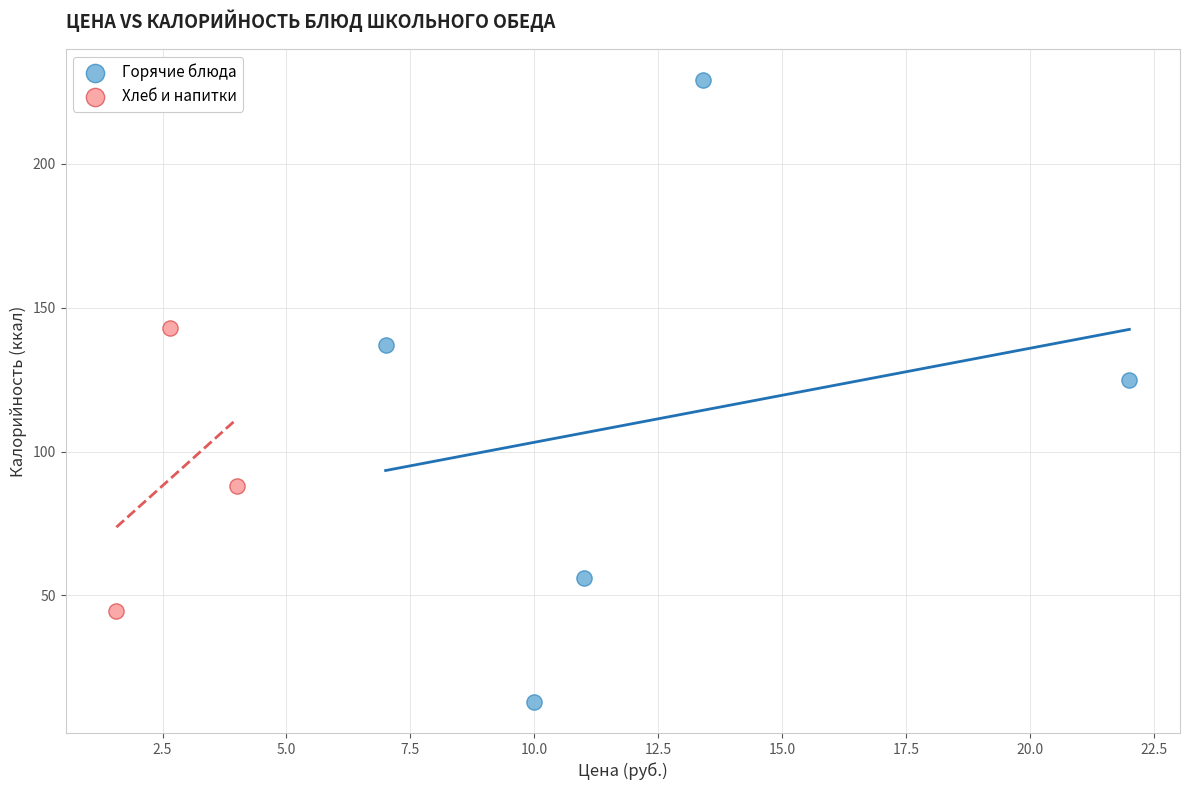

Which series contains the lowest Y value?

Горячие блюда